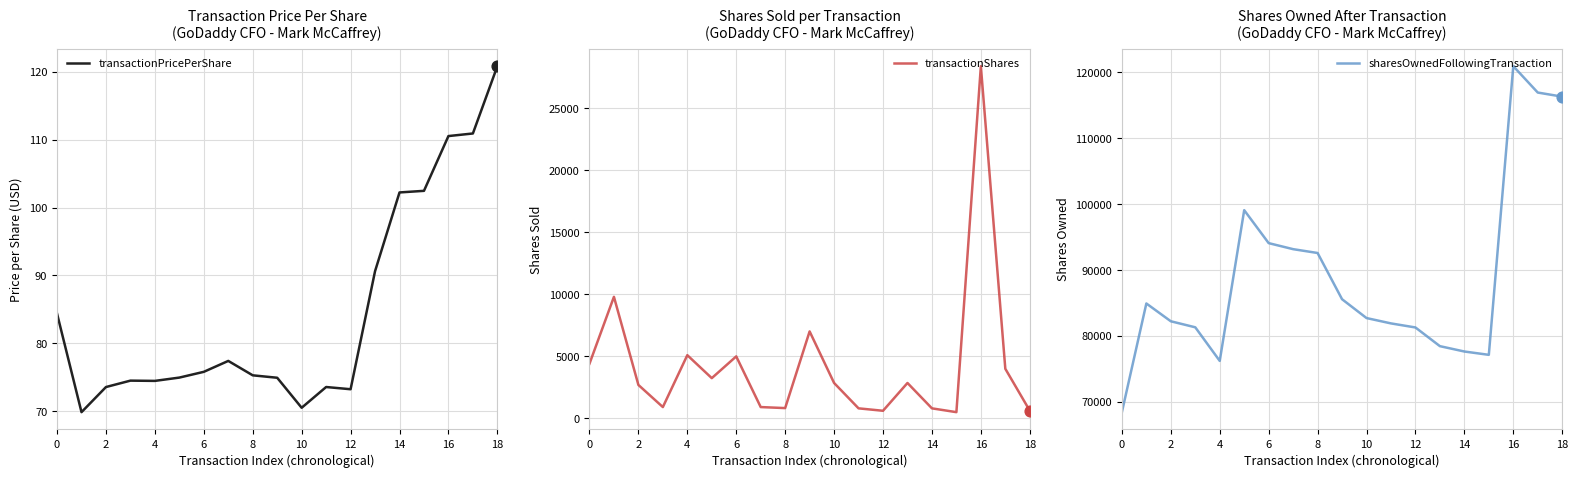

What are all the series names shown in the legend?

transactionPricePerShare, transactionShares, sharesOwnedFollowingTransaction